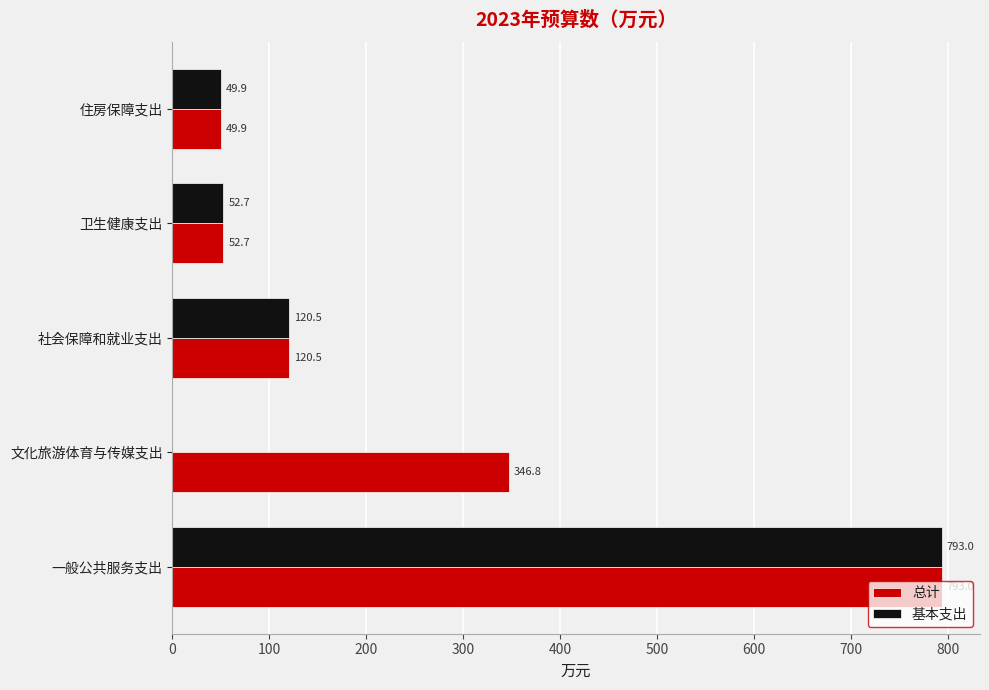

What is the sum of all 总计 values?

1362.8